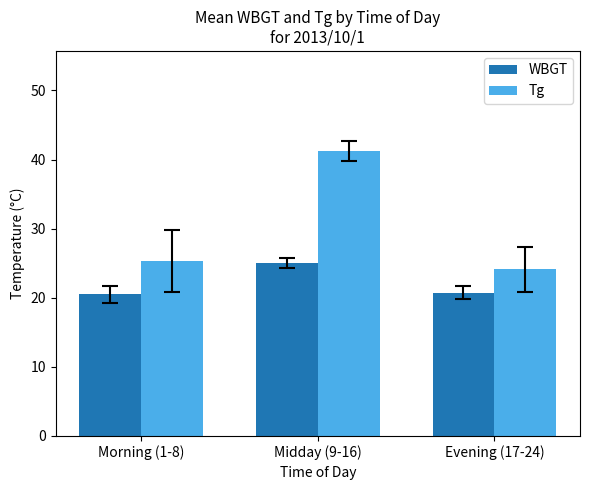

How many bars are there in total?

6